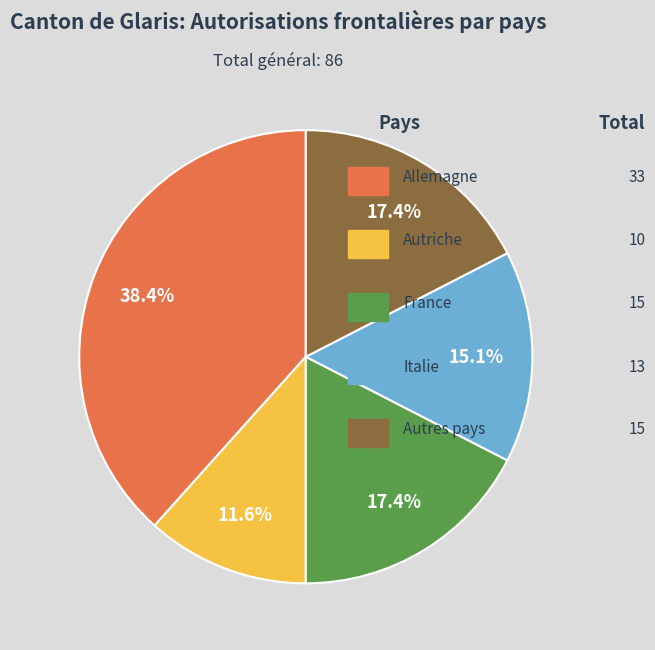

How many slices are in this pie chart?

5